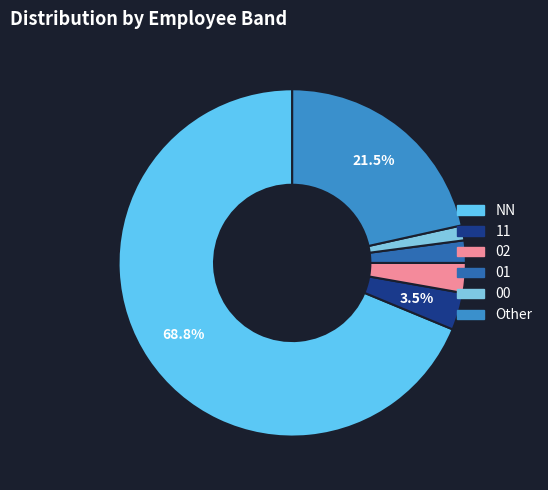

How many slices are in this pie chart?

6